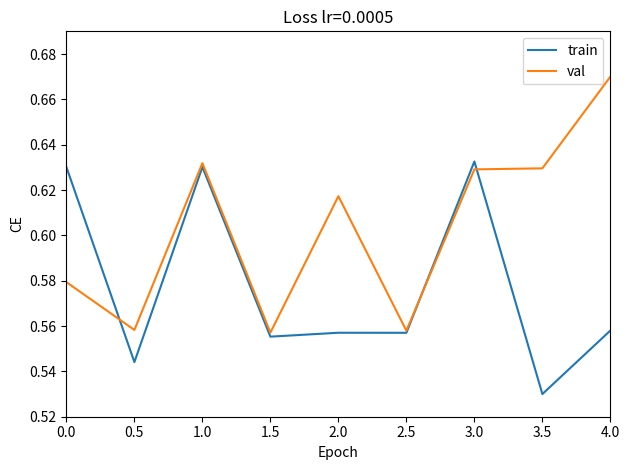

Which series has the largest total across all categories?

val